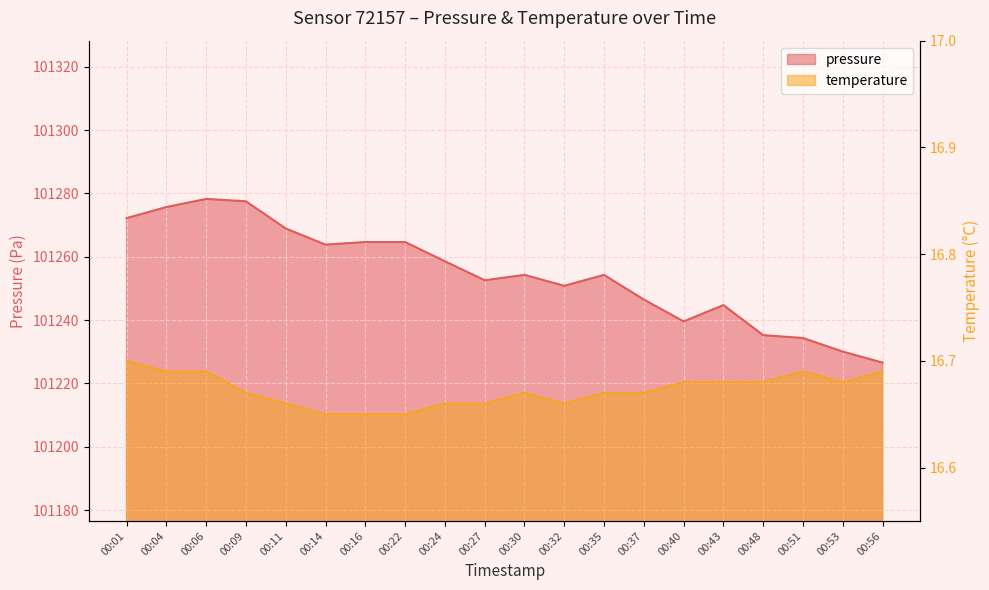

Is it true that temperature equals 4.0 at 00:04?

False